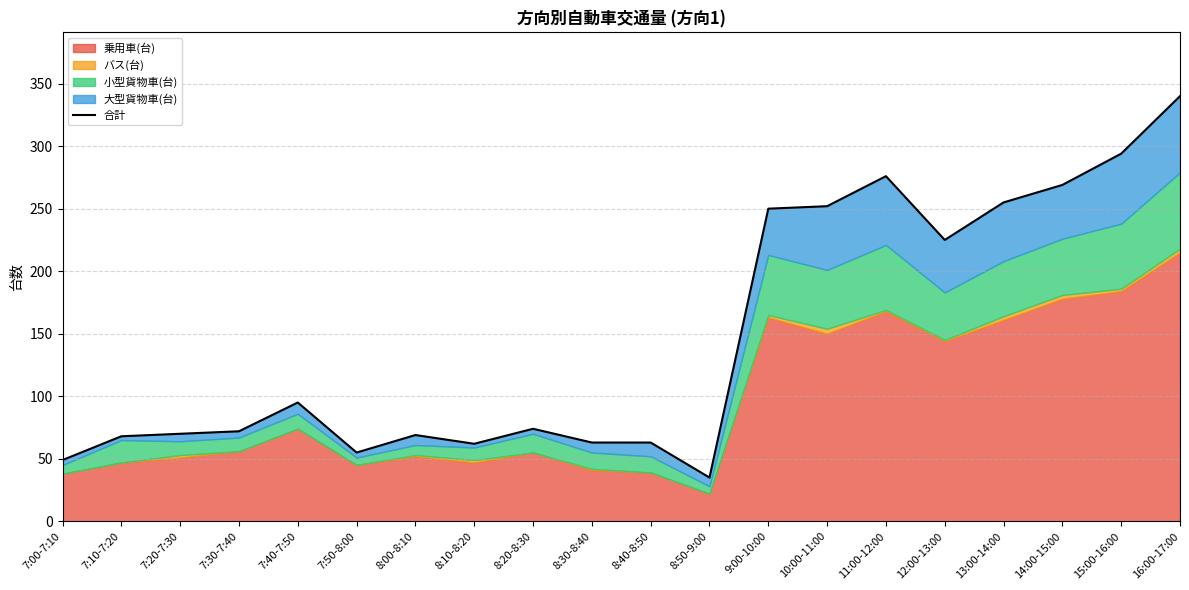

What is the label of the 17th point from the left?

13:00-14:00